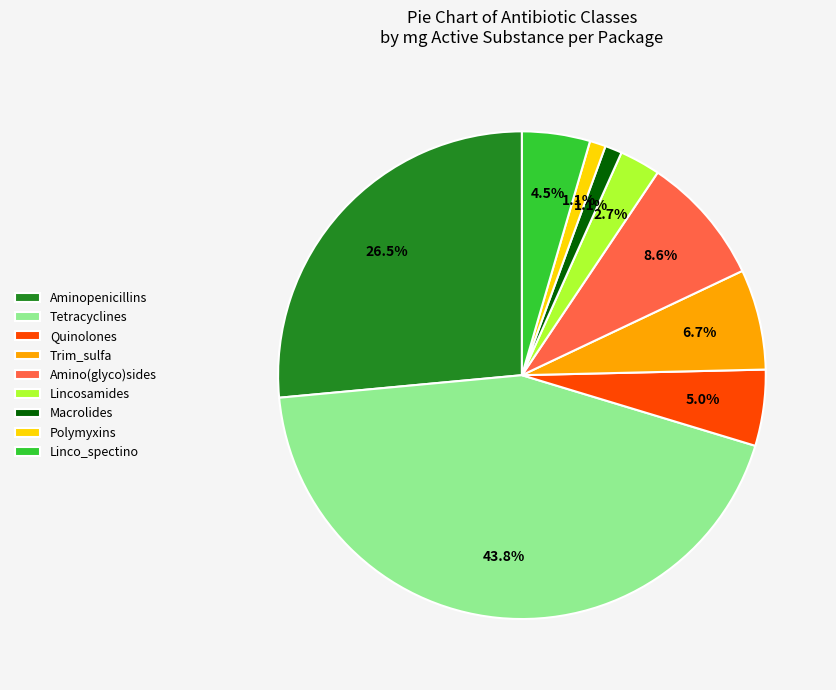

Which has a higher value, Aminopenicillins or Polymyxins?

Aminopenicillins